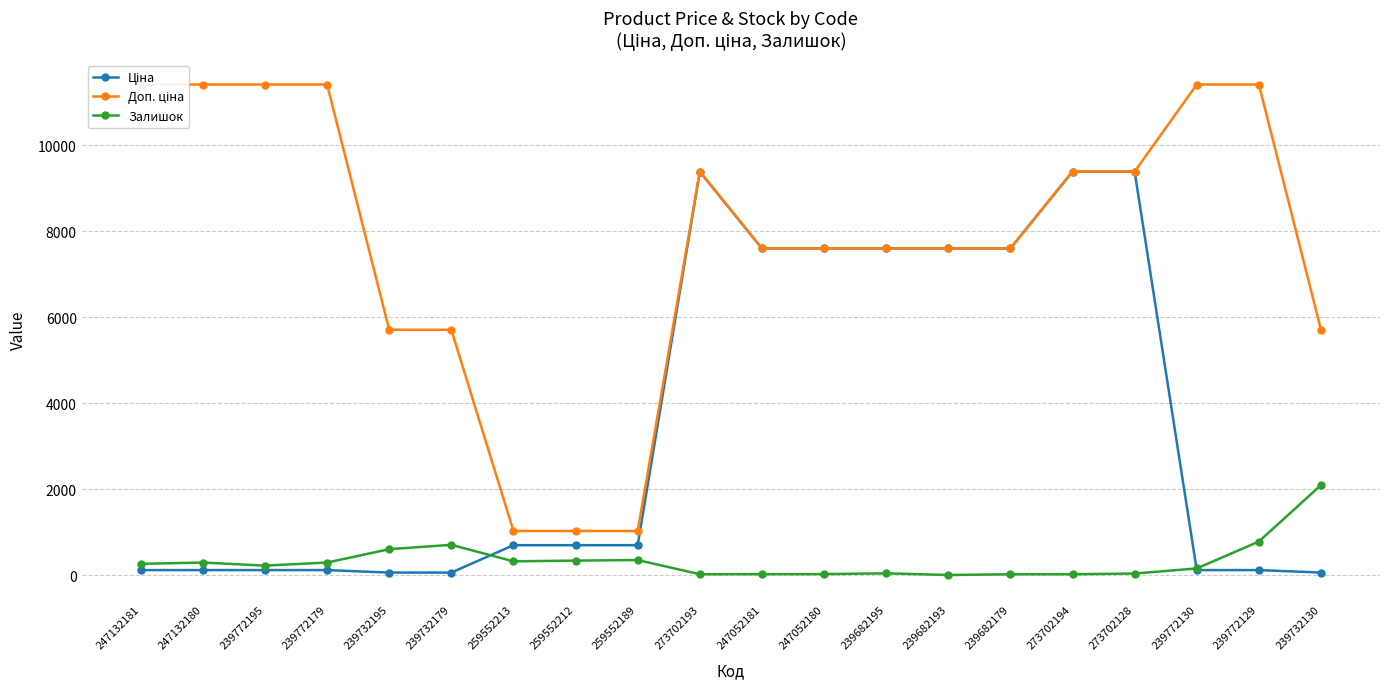

List the series in order of their overall mean, highest first.

Доп. ціна, Ціна, Залишок